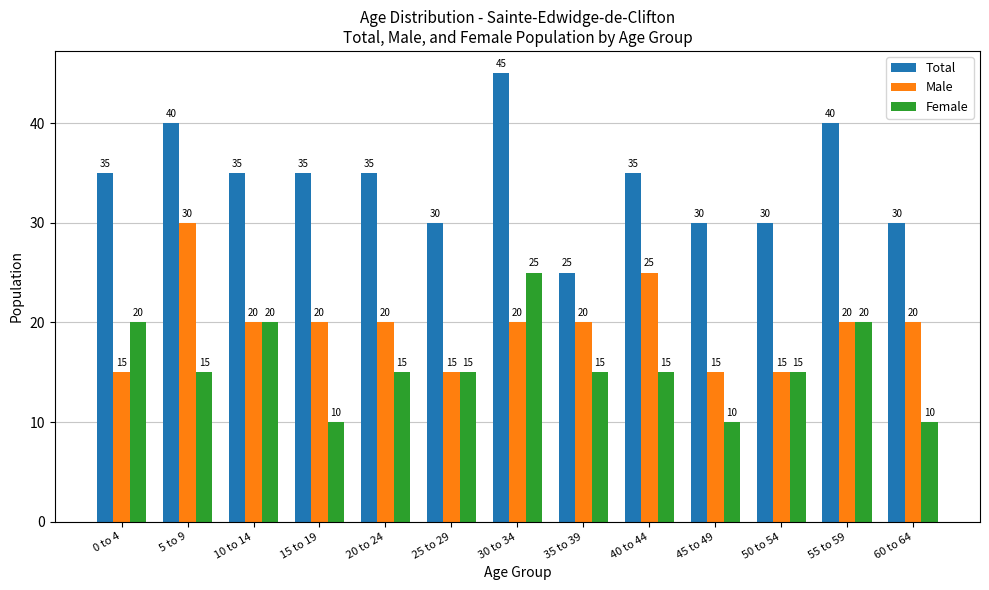

Which series has the largest range (max minus min)?

Total